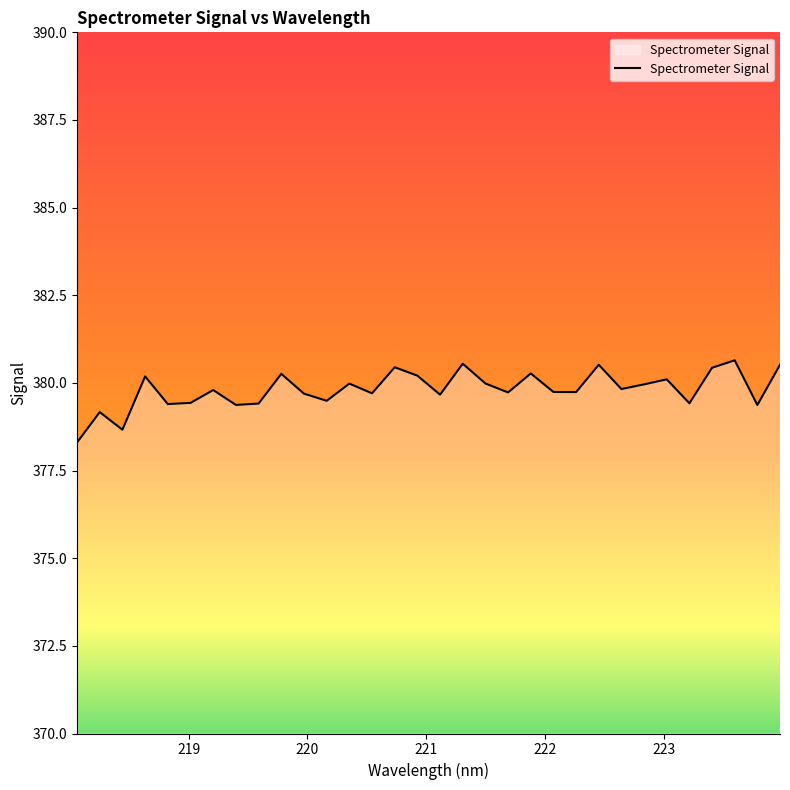

What is the minimum value shown in the chart?

378.3